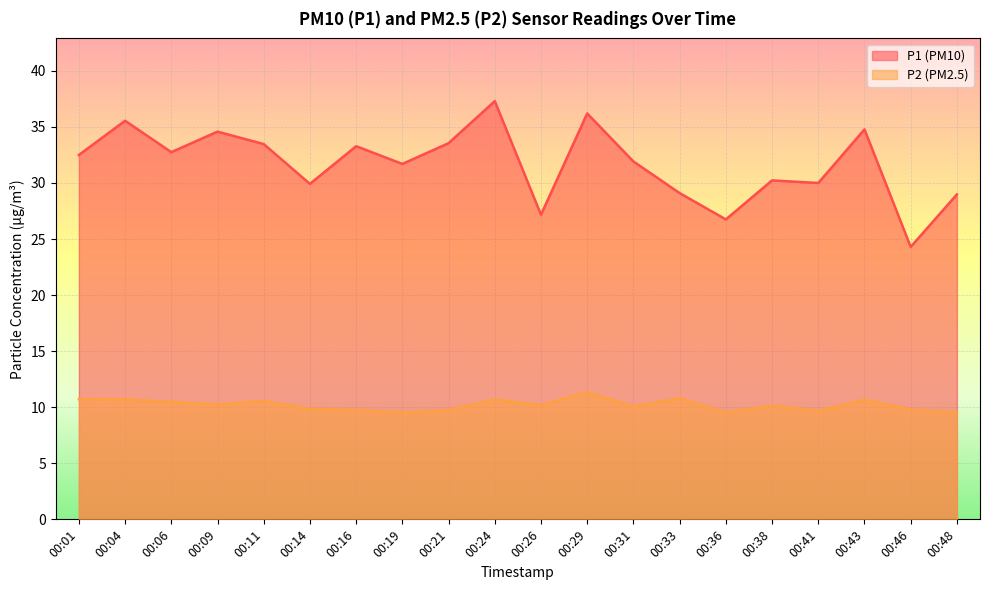

Is the value of P1 at 00:24 greater than the value of P2 at 00:43?

Yes